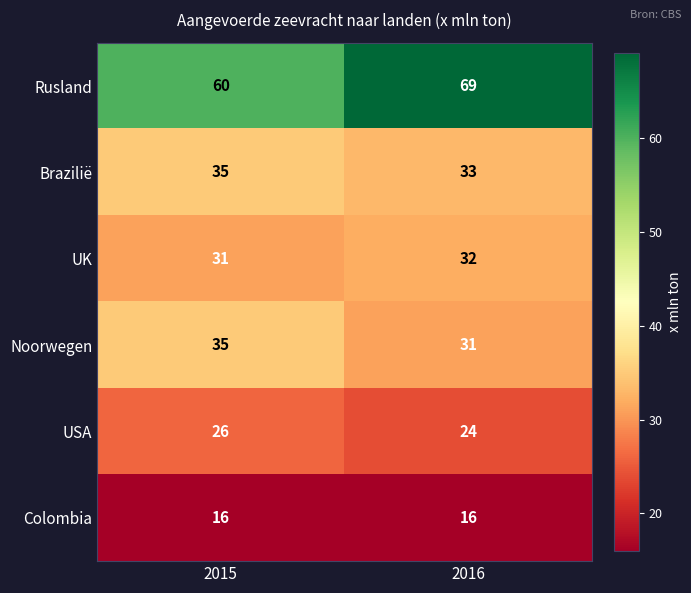

What is the maximum value shown in the chart?

69